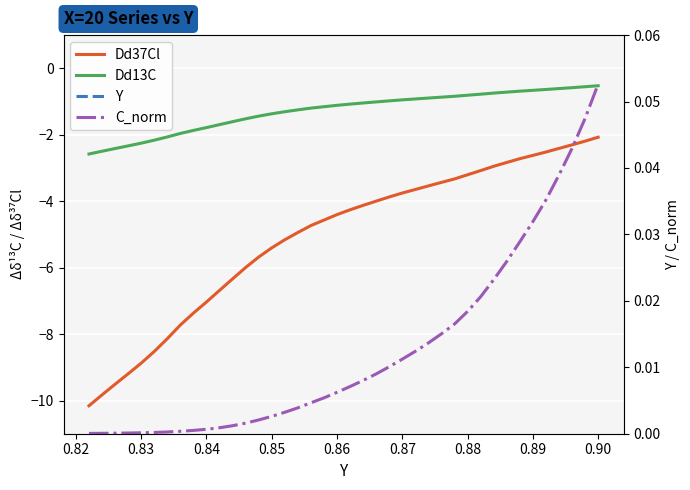

At which category is the sum across all series the highest?

0.90